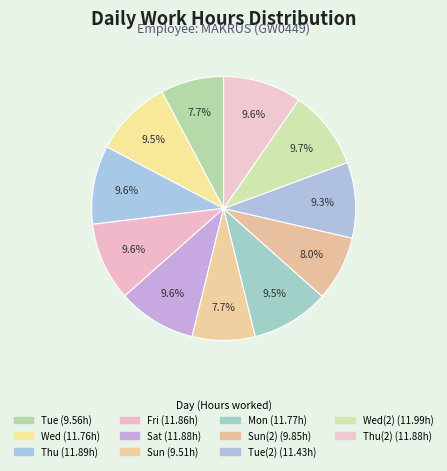

How many segments does this pie chart have?

11